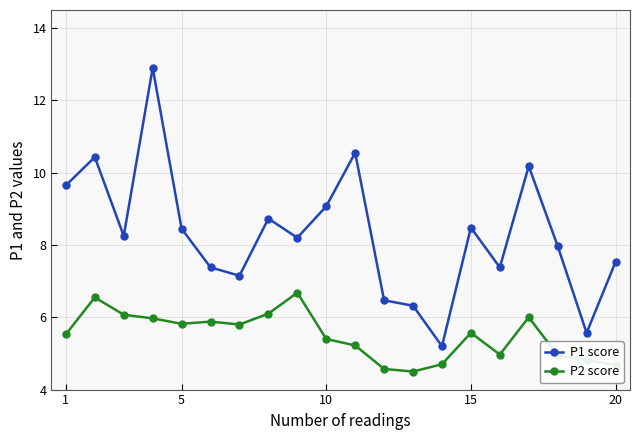

Which series has the largest total across all categories?

P1 score